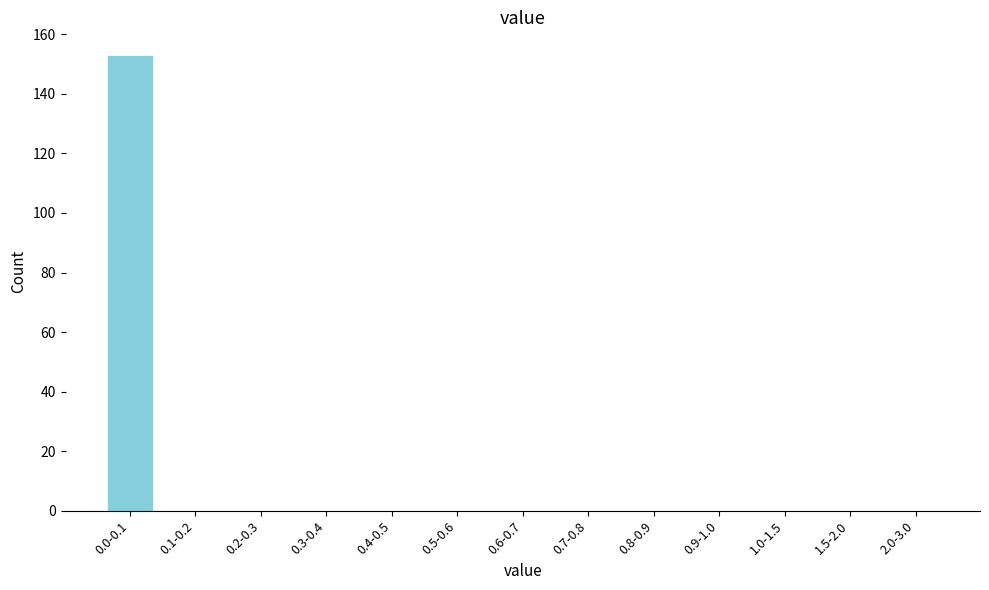

Reading right to left, what are all the values shown in this chart?

2.0-3.0=0	1.5-2.0=0	1.0-1.5=0	0.9-1.0=0	0.8-0.9=0	0.7-0.8=0	0.6-0.7=0	0.5-0.6=0	0.4-0.5=0	0.3-0.4=0	0.2-0.3=0	0.1-0.2=0	0.0-0.1=153